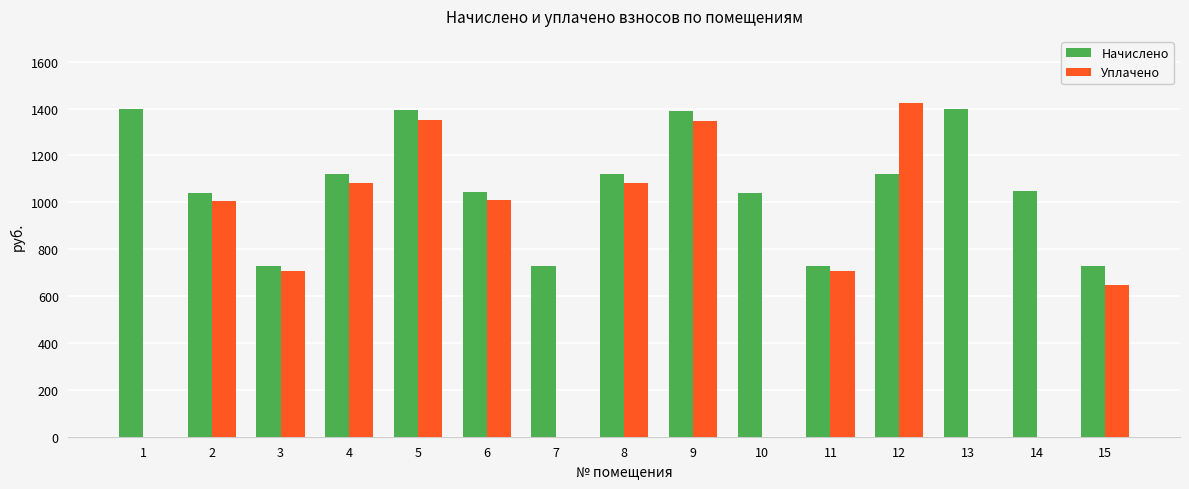

Which series has the widest spread of values?

Уплачено